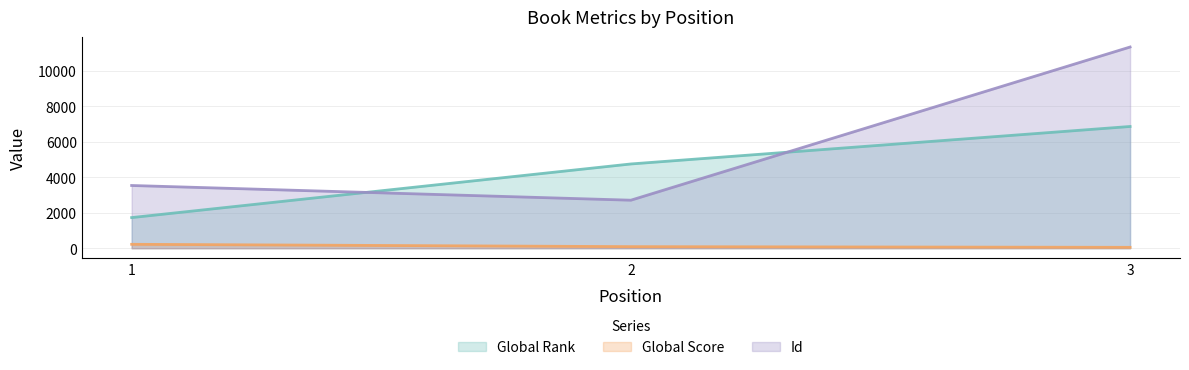

How many values in the Global Score series are below 90?

1